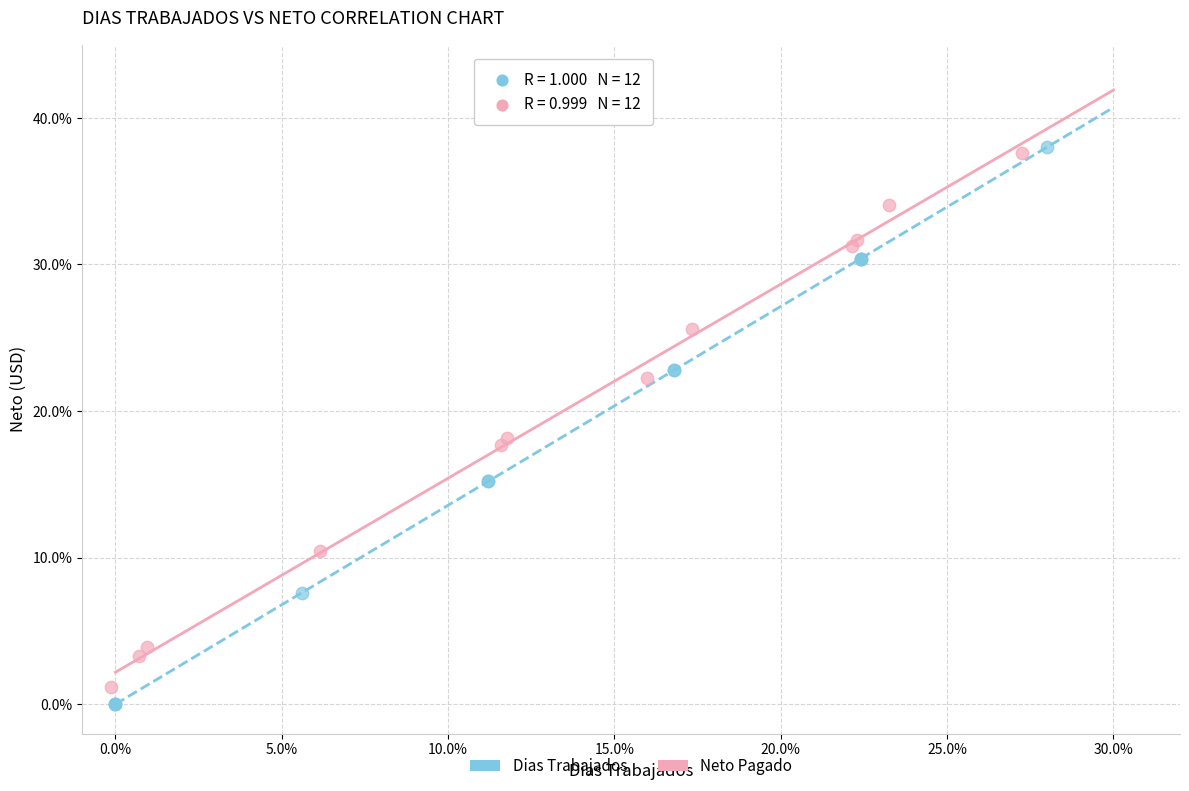

Which series contains the lowest Y value?

Dias Trabajados